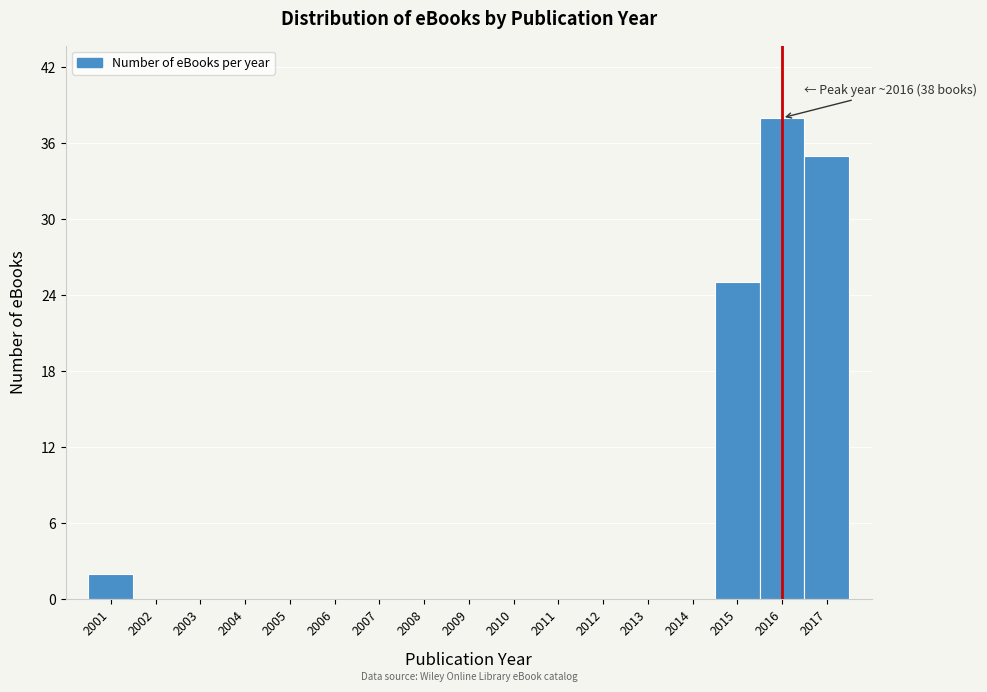

Over which range of the x-axis is the bar tallest?

2015.5 to 2016.5